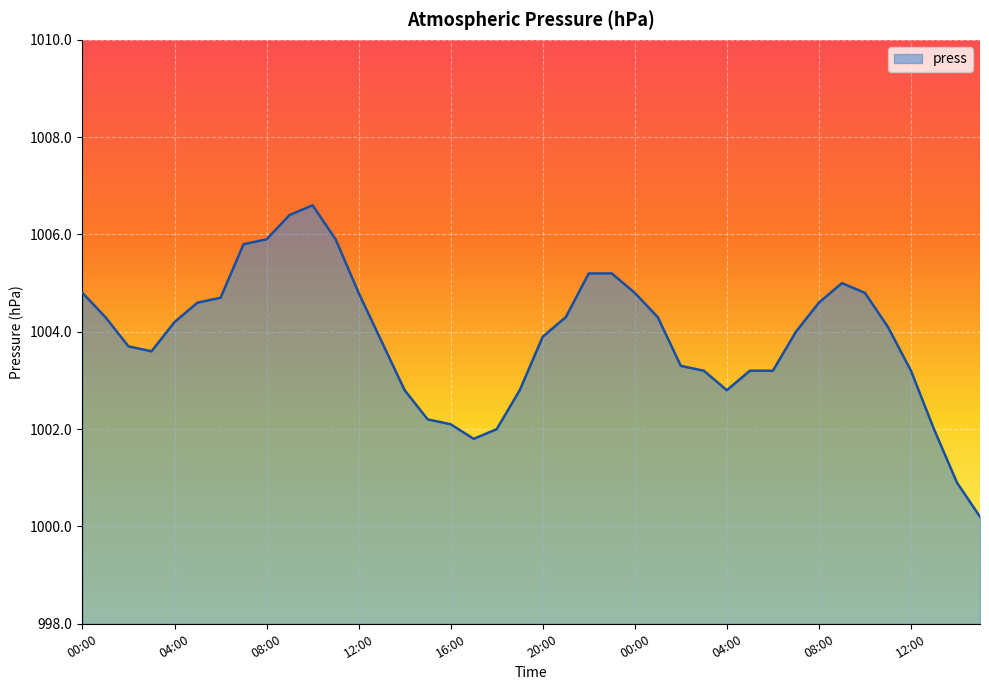

What is the difference between the maximum and minimum values?

6.4